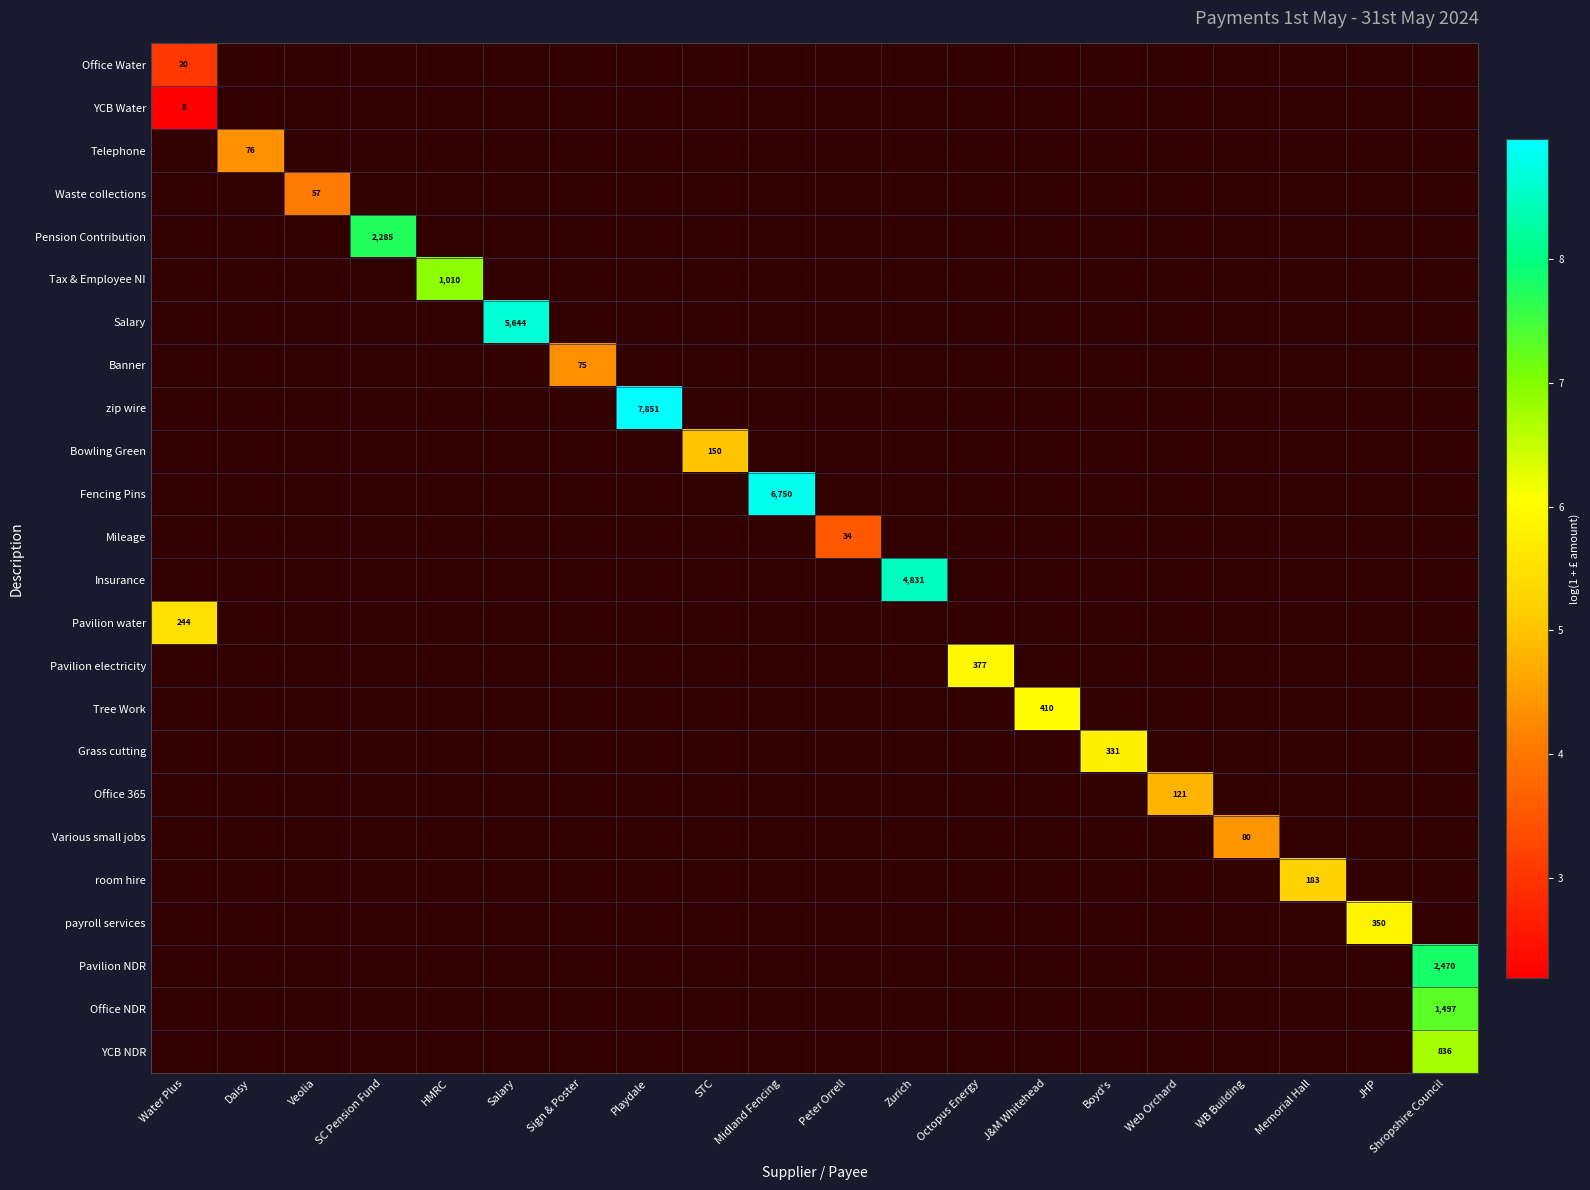

Which label corresponds to the largest value in the chart?

Playdale